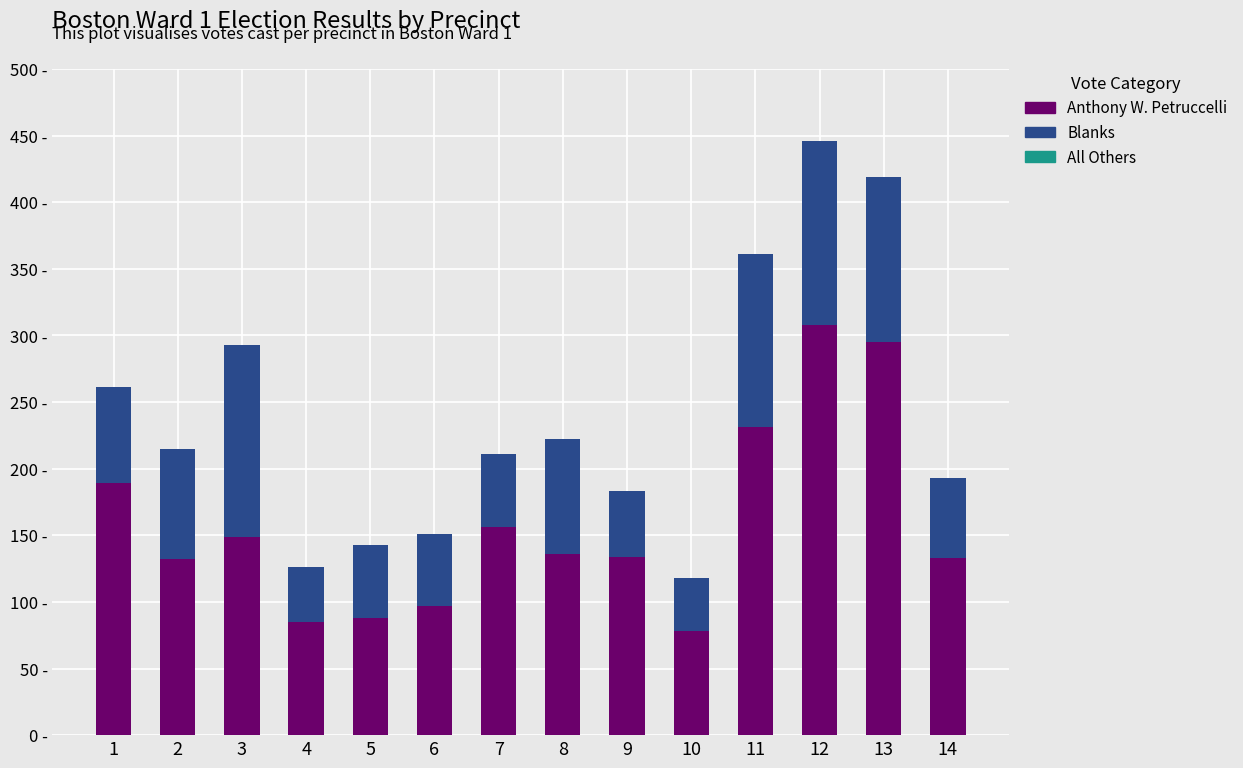

What is the lowest value of the Anthony W. Petruccelli series?

78